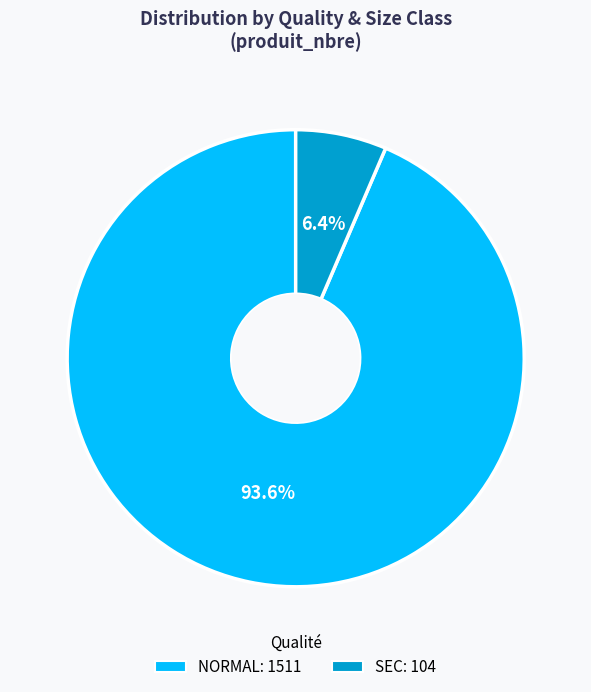

Is there a majority slice in this chart?

Yes